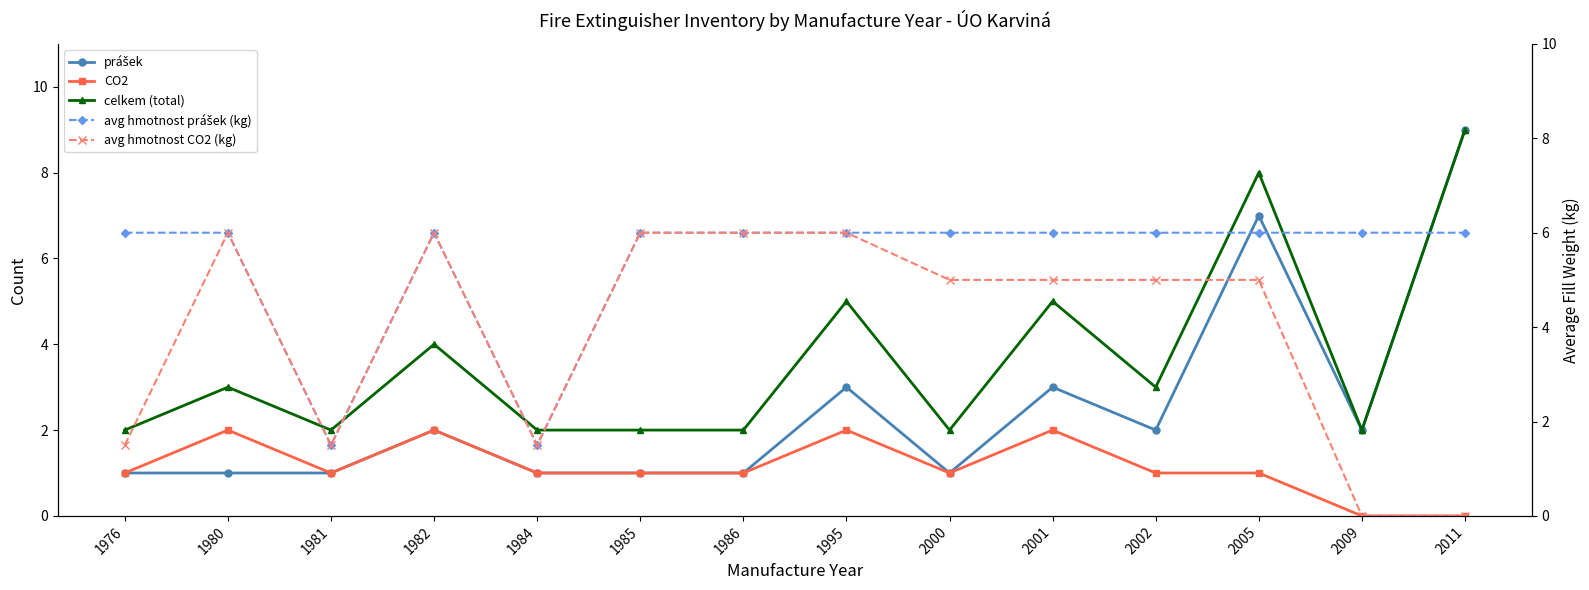

Is this an area chart (filled region under the line)?

No